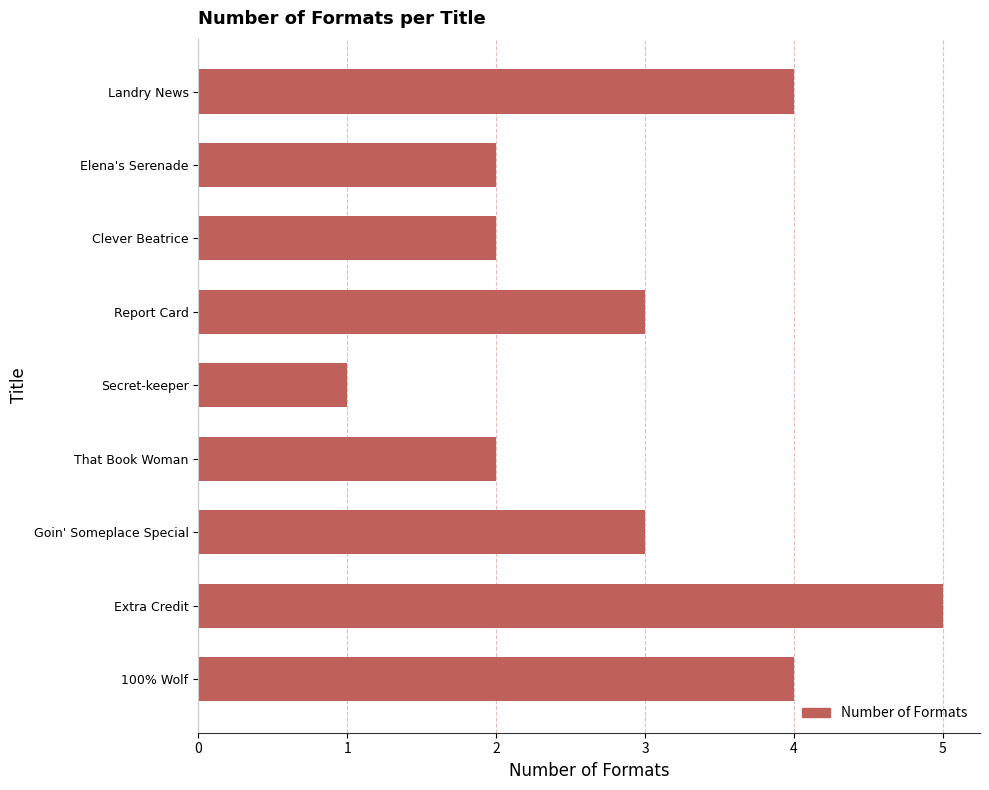

Between Report Card and That Book Woman, which is larger?

Report Card